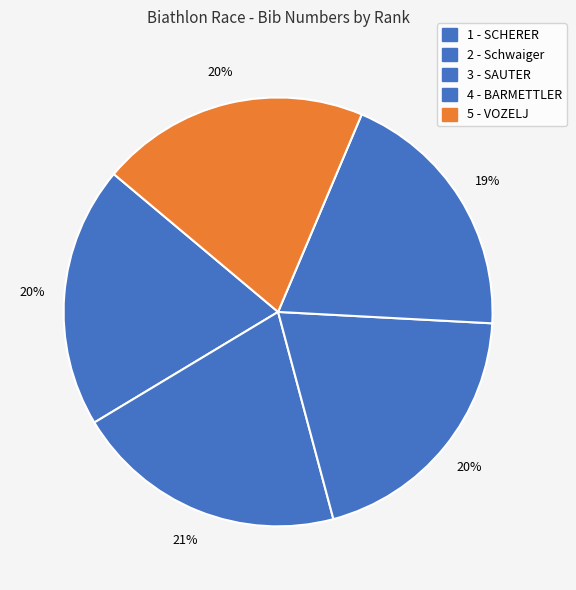

Rank the categories by value from highest to lowest.

2 - Schwaiger, 5 - VOZELJ, 3 - SAUTER, 1 - SCHERER, 4 - BARMETTLER